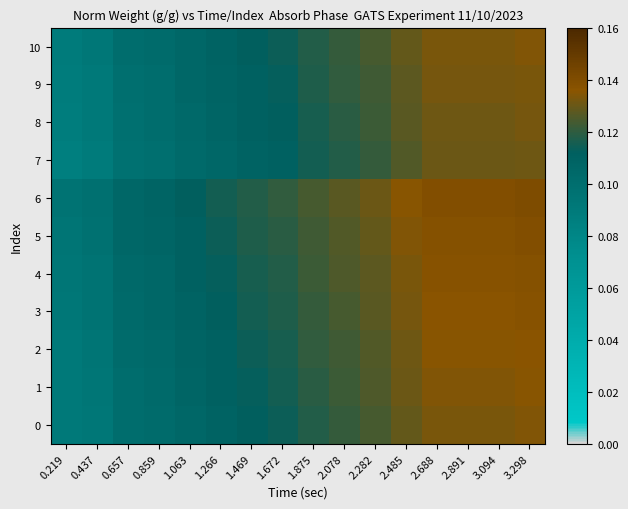

Rank the series by their maximum value, from highest to lowest.

6, 5, 4, 3, 2, 1, 0, 10, 9, 8, 7